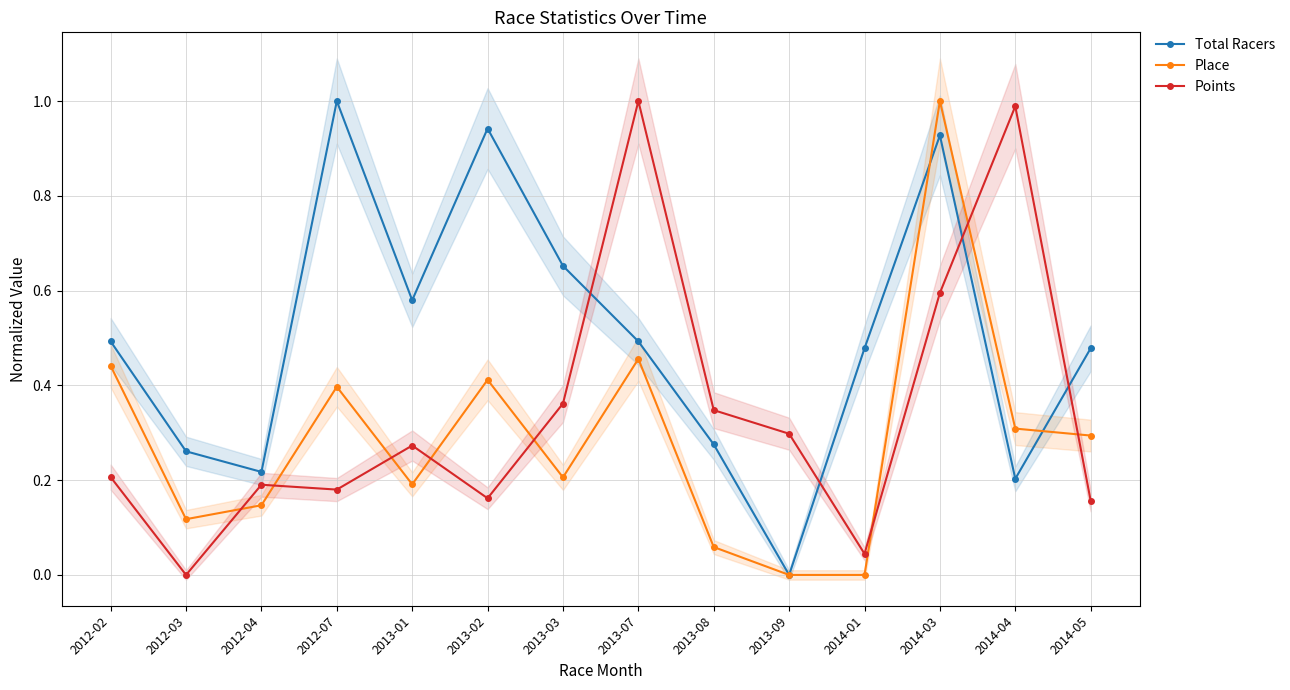

Between 2012-02 and 2012-04, which series saw the biggest shift?

Place